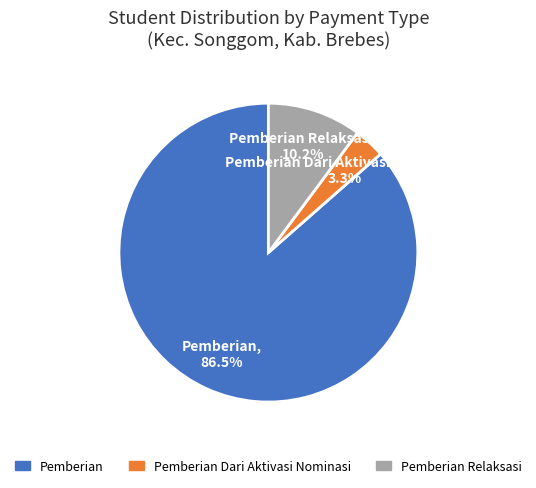

To the nearest percent, what is the difference between the largest and smallest slice percentages?

83%